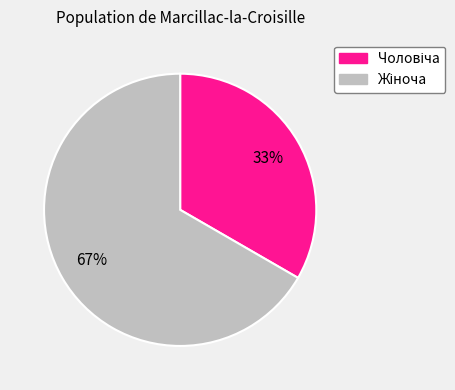

To the nearest percent, what is the average slice percentage?

50%